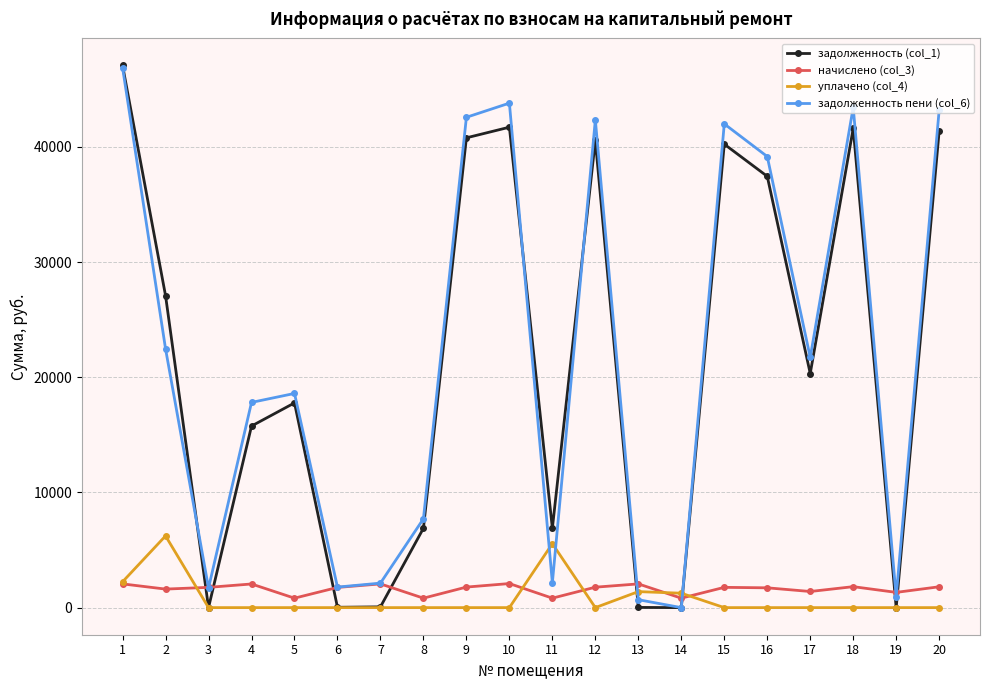

How many categories are shown in the chart?

20